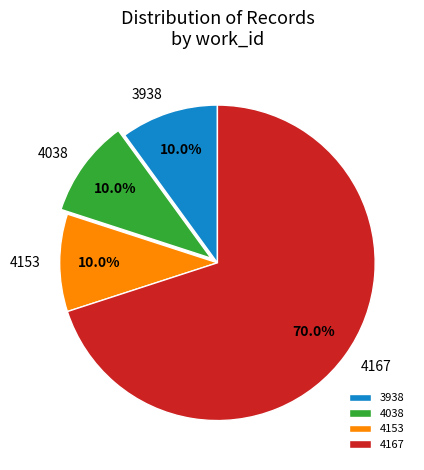

To the nearest percent, what is the average slice percentage?

25%